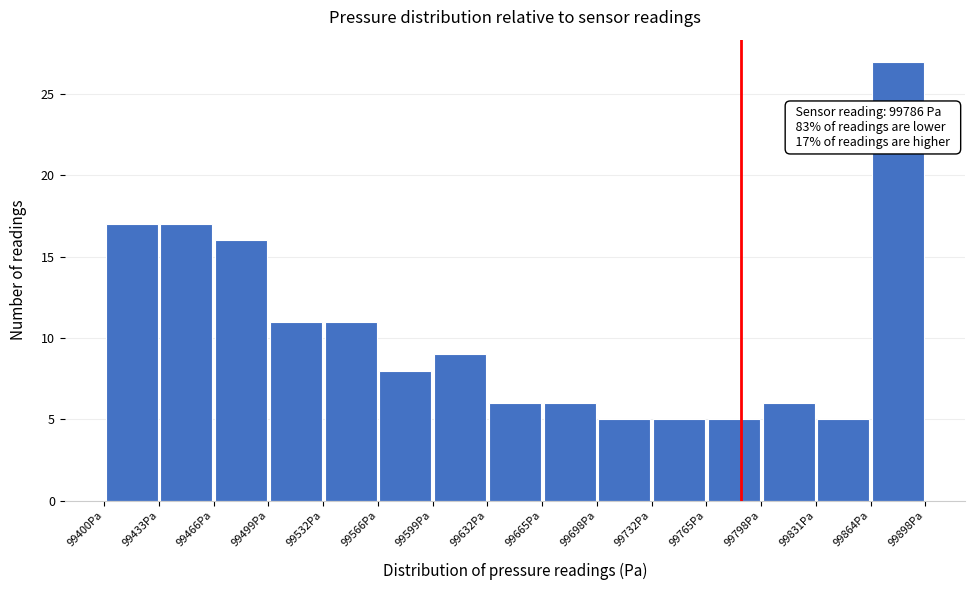

Over which range of the x-axis is the bar tallest?

99865 to 99900